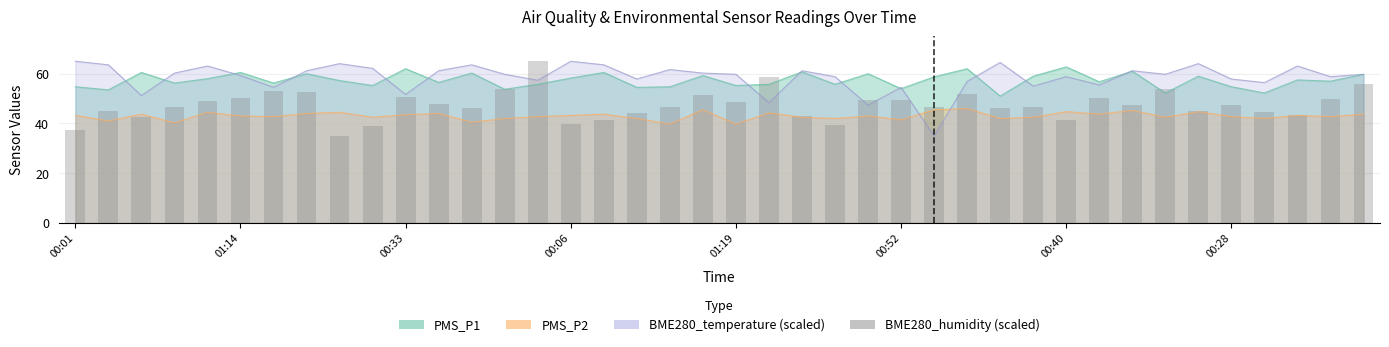

What is the difference between the maximum and minimum values?

30.0